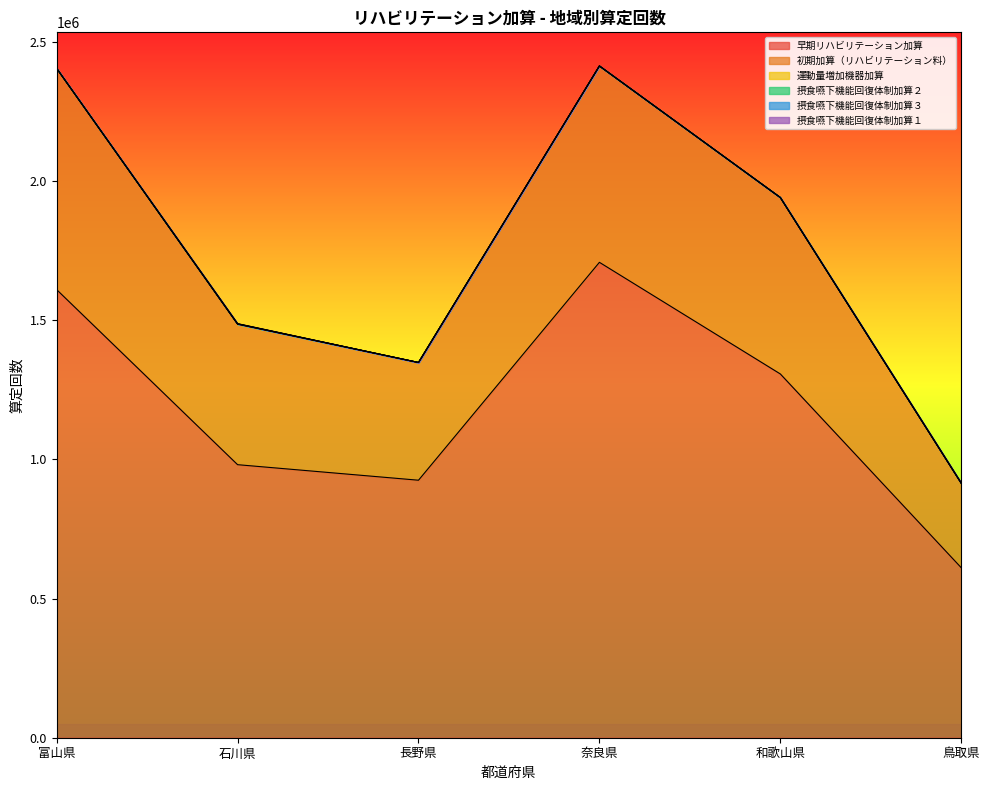

What is the total value across all series at 富山県?

2405344